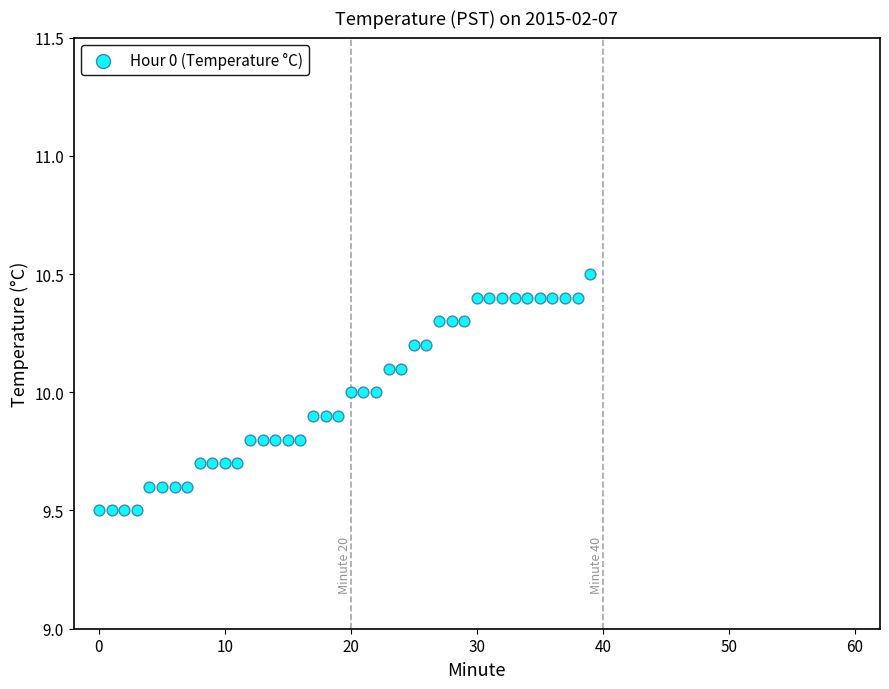

What is the range of Y values (max minus min)?

1.0